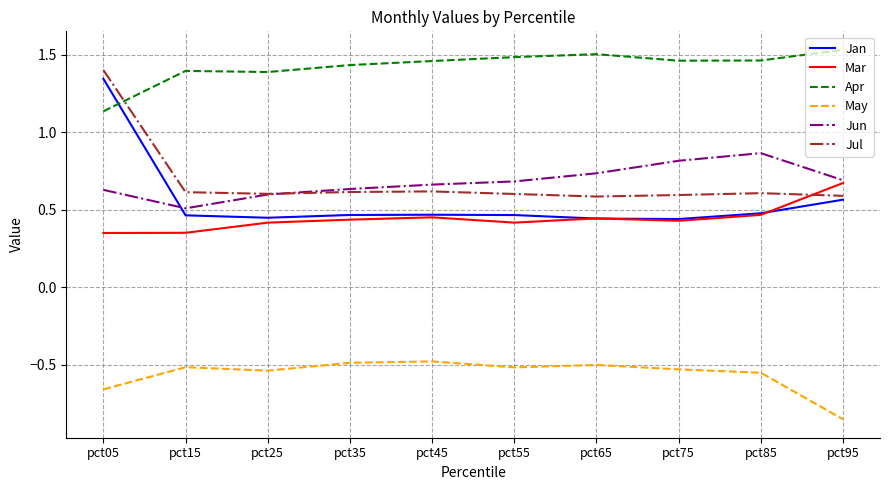

Which category has the lowest value across all series?

pct95